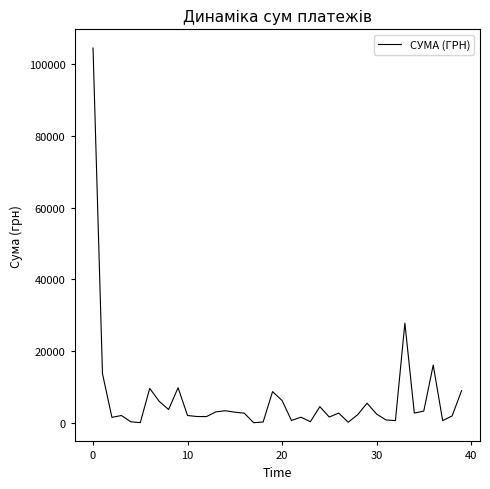

What is the maximum value shown in the chart?

104400.0